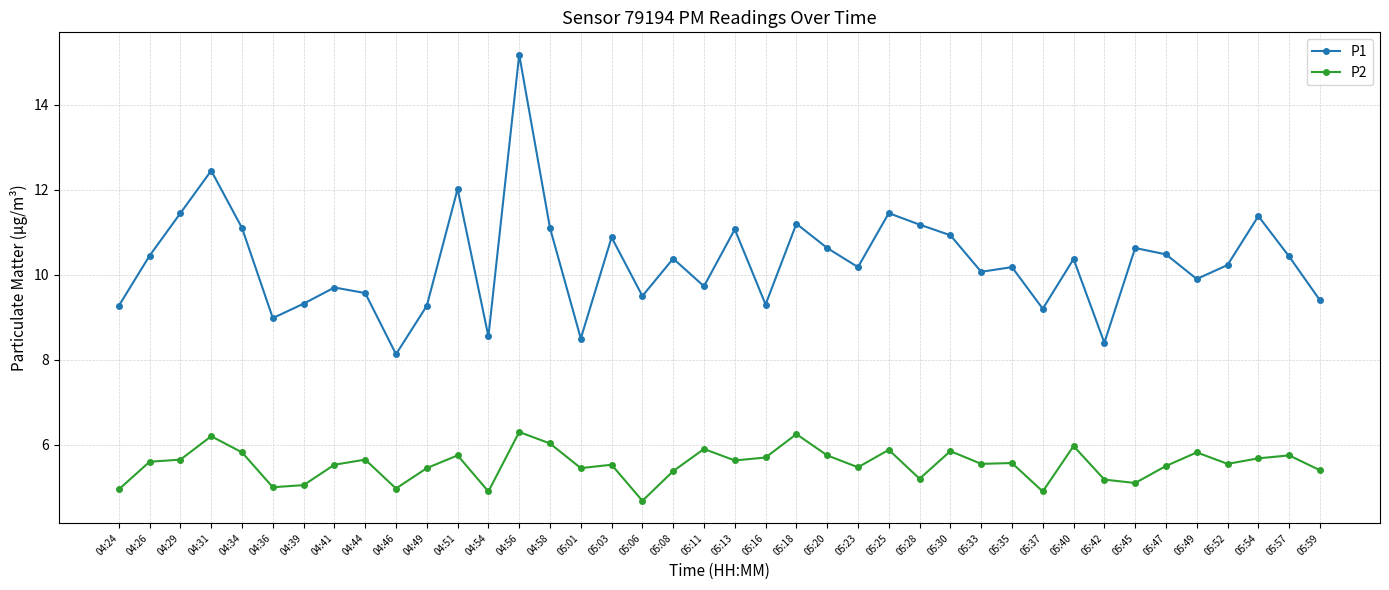

Which category has the highest value in the P1 series?

04:56